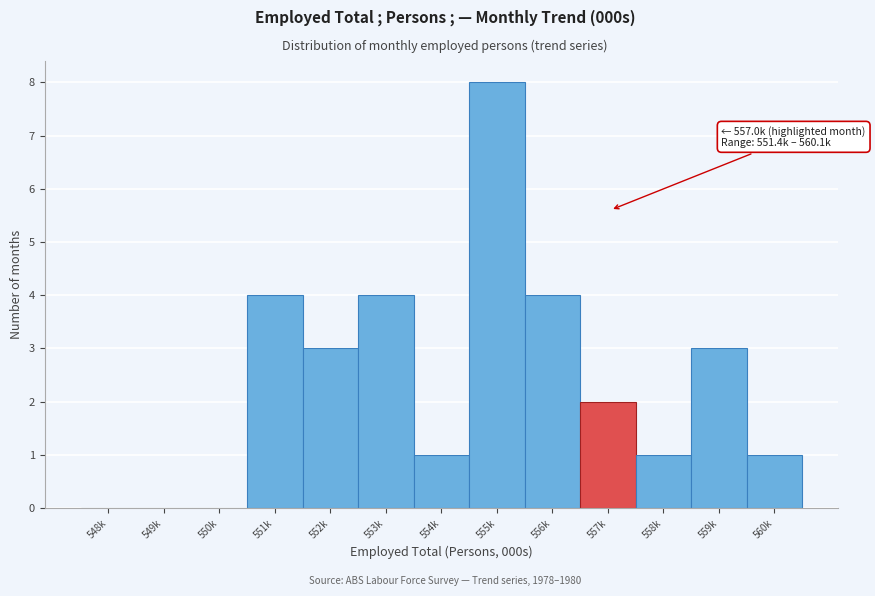

Reading right to left, what are all the values shown in this chart?

560k=1	559k=3	558k=1	557k=2	556k=4	555k=8	554k=1	553k=4	552k=3	551k=4	550k=0	549k=0	548k=0